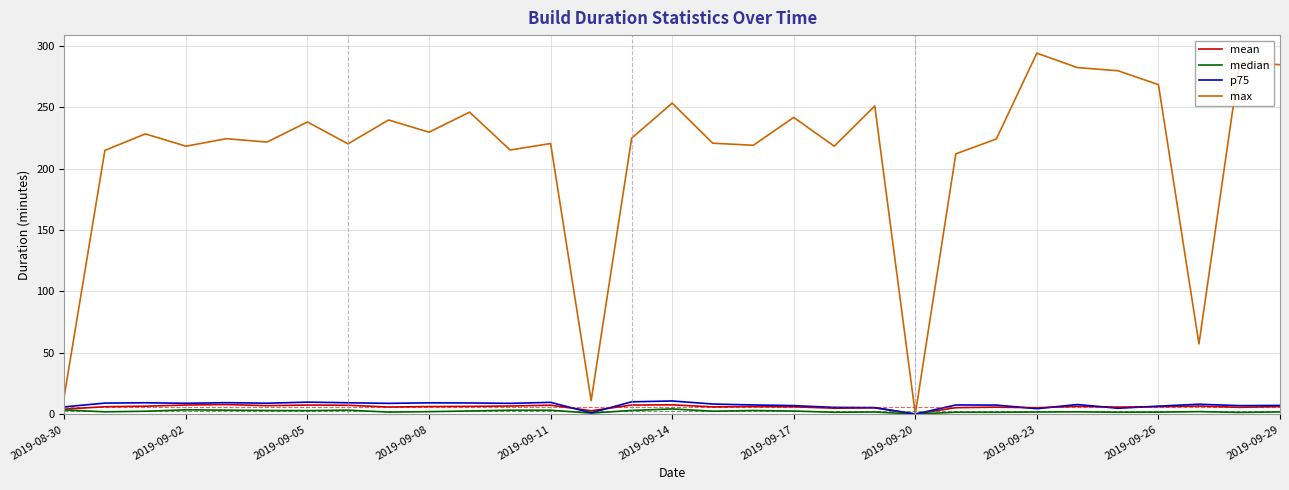

Which series has the widest spread of values?

max